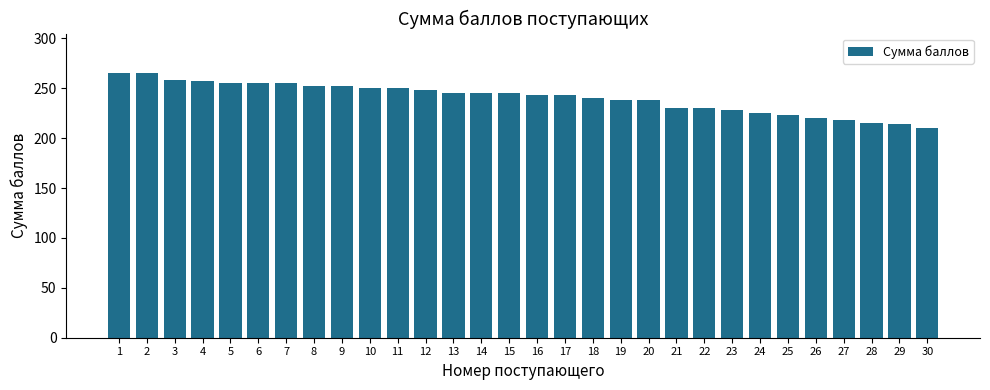

What is the change in value from 8 to 19?

-14